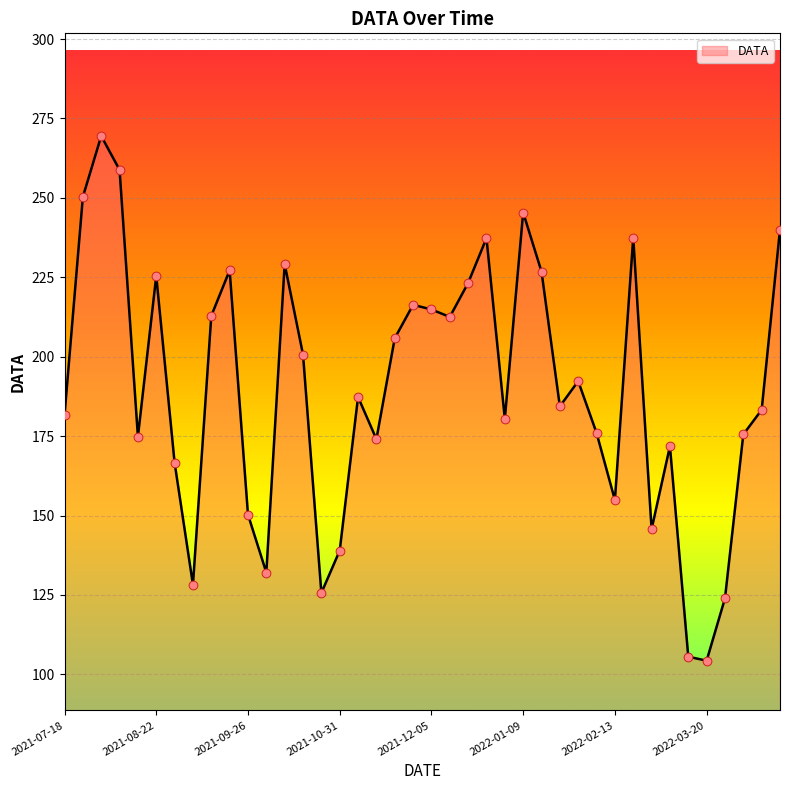

What is the maximum value shown in the chart?

269.5